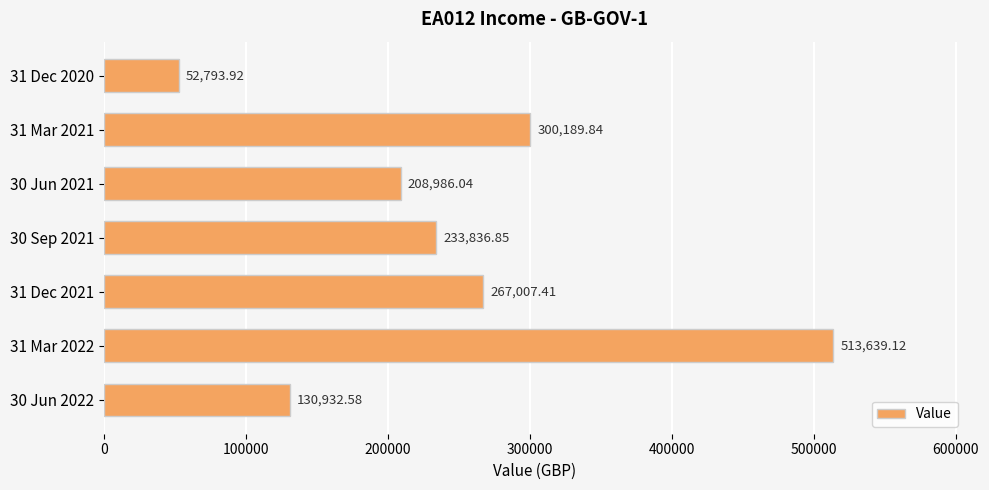

Rank the categories by value from lowest to highest.

31 Dec 2020, 30 Jun 2022, 30 Jun 2021, 30 Sep 2021, 31 Dec 2021, 31 Mar 2021, 31 Mar 2022